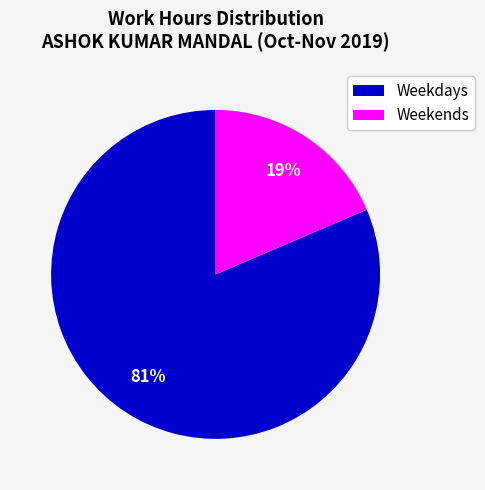

Do Weekdays and Weekends together represent more than half of the pie?

Yes